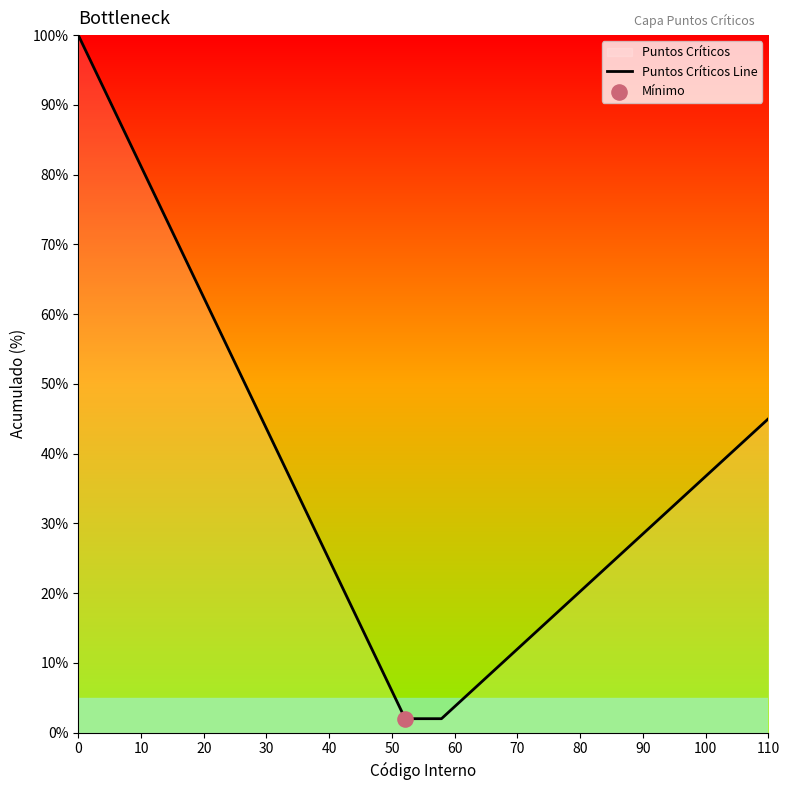

What is the maximum value shown in the chart?

100.0